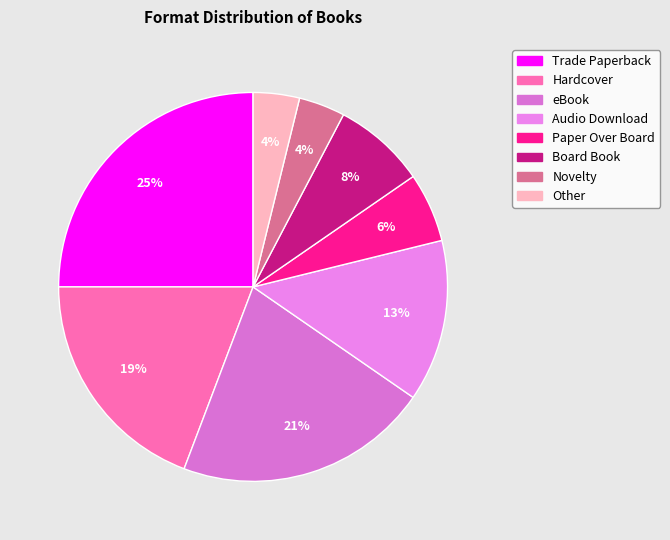

How many slices are in this pie chart?

8